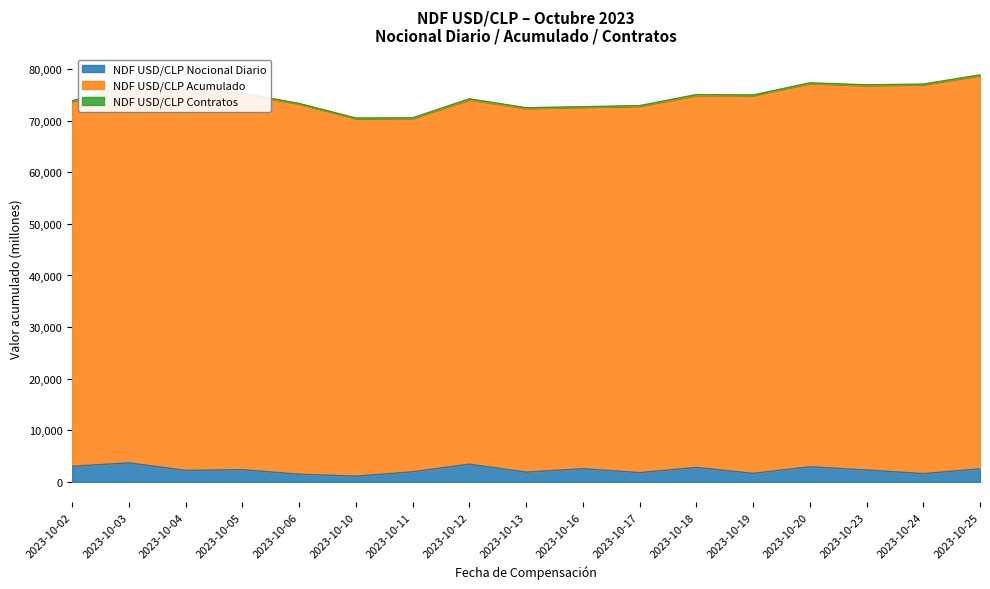

Does the chart display data point markers on the line(s)?

No